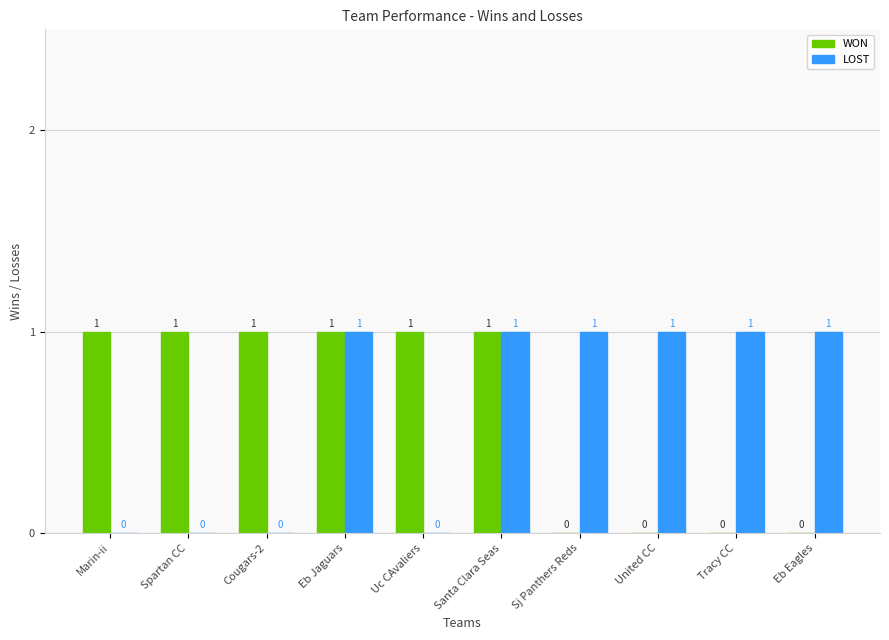

Does the chart contain stacked bars?

No